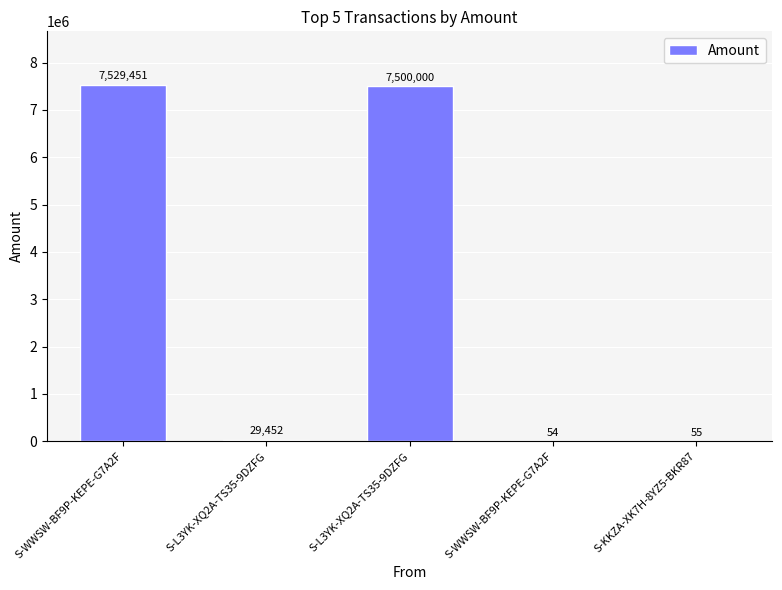

What is the change in value from S-WWSW-BF9P-KEPE-G7A2F to S-WWSW-BF9P-KEPE-G7A2F?

-7529397